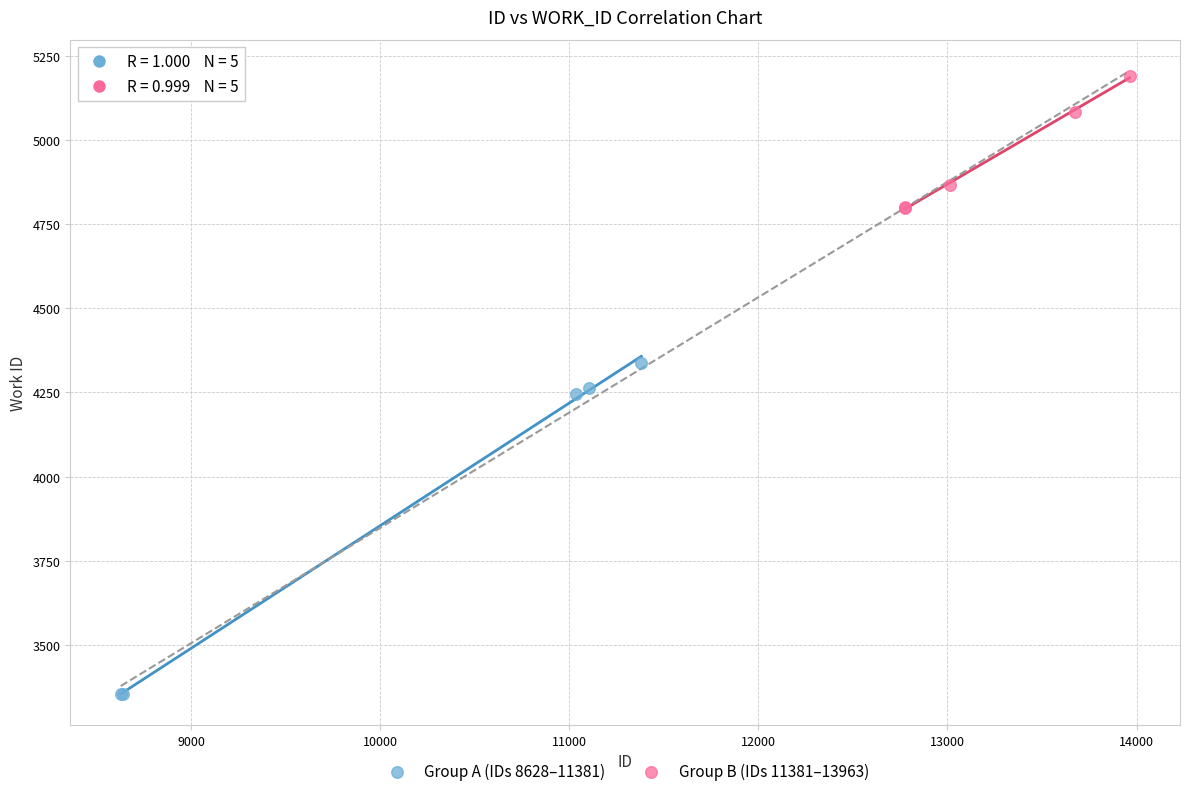

What are all the series names shown in the legend?

Group A (IDs 8628–11381), Group B (IDs 11381–13963)